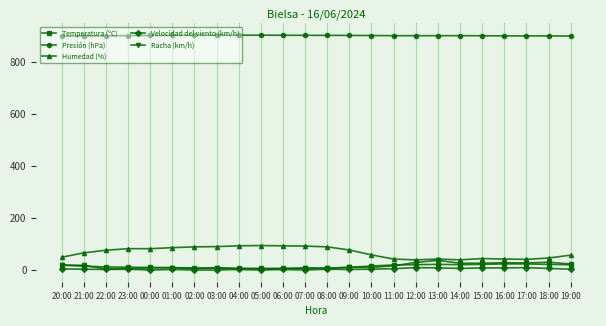

Count the number of data series in this chart.

5